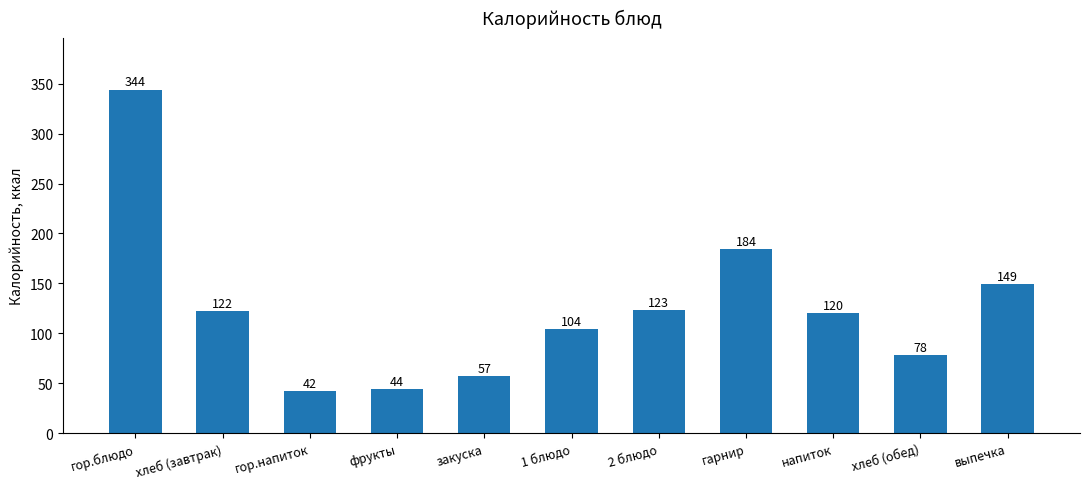

What position from the left is напиток?

9